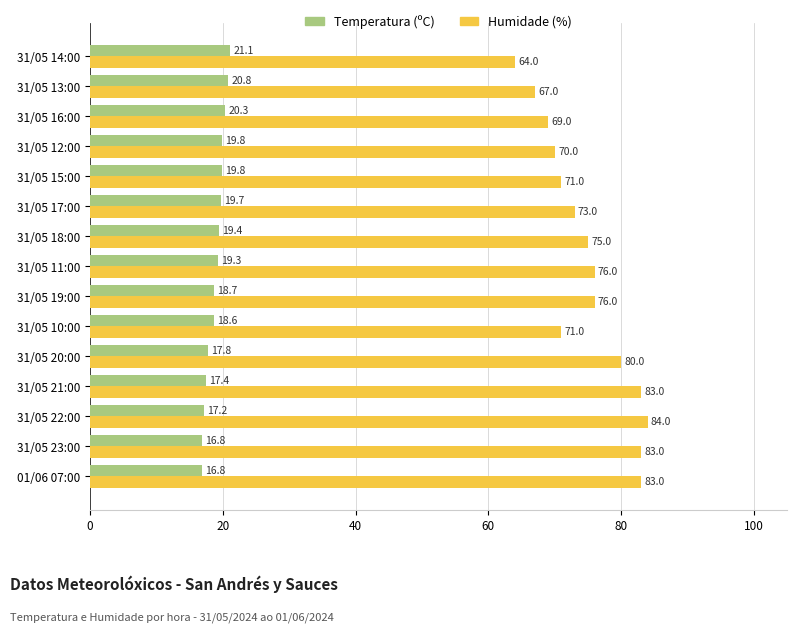

What is the average value of the Humidade (%) series?

75.0